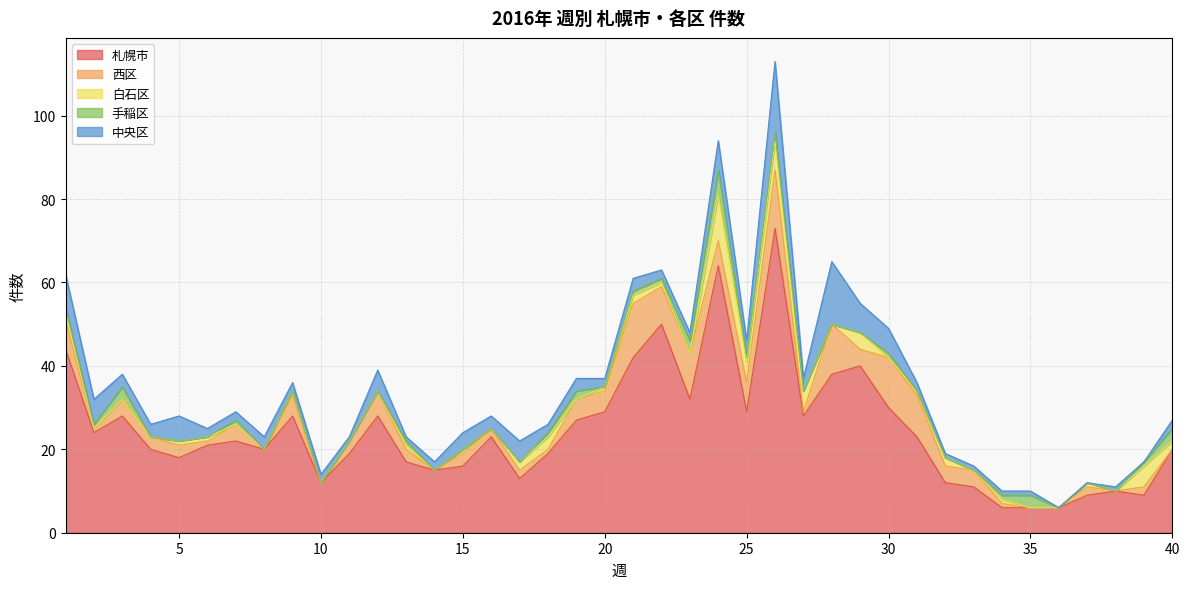

Is the value of 手稲区 at 28 greater than the value of 西区 at 6?

No